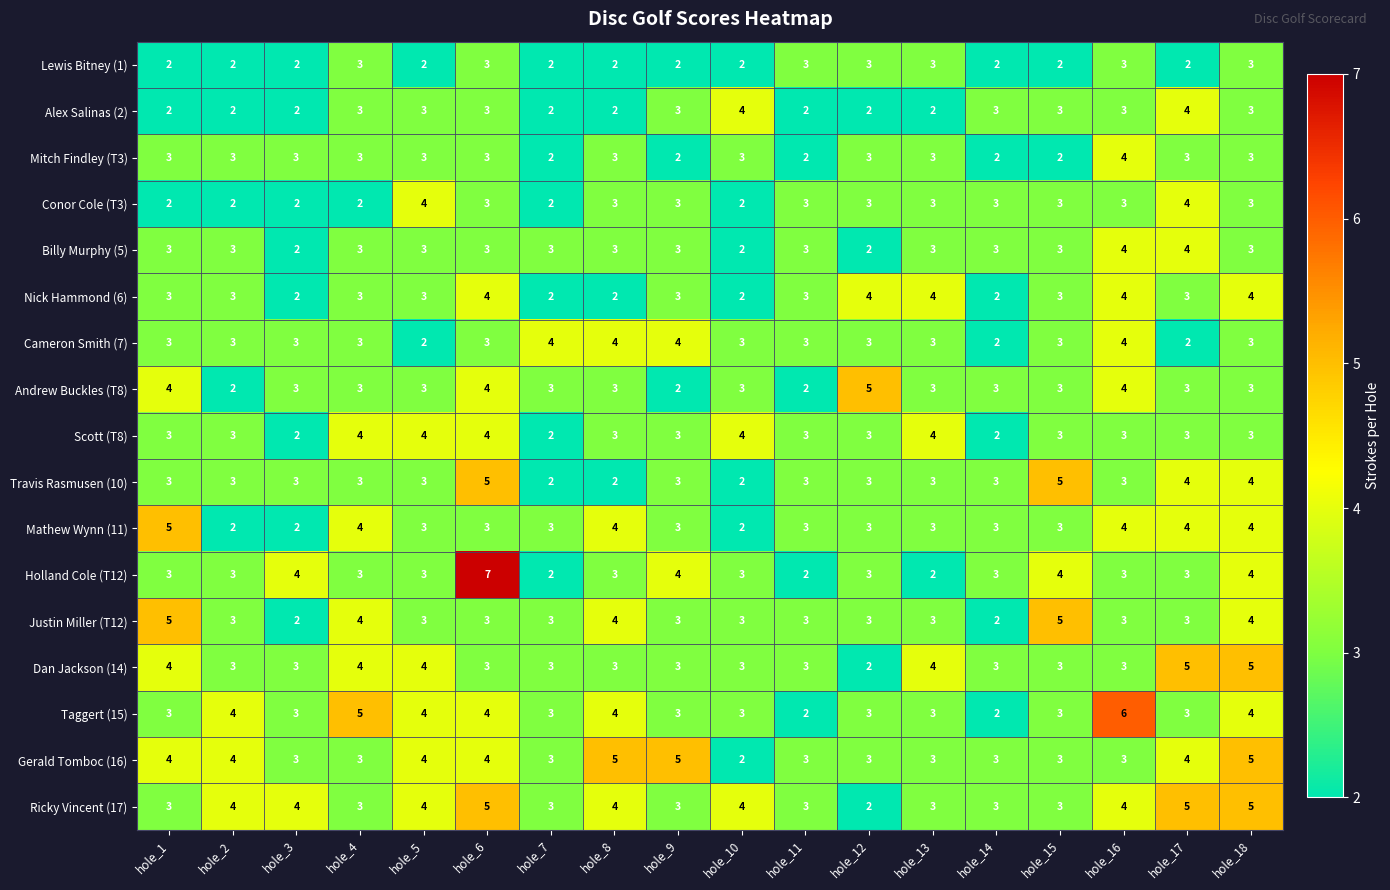

What is the average value of the Travis Rasmusen (10) series?

3